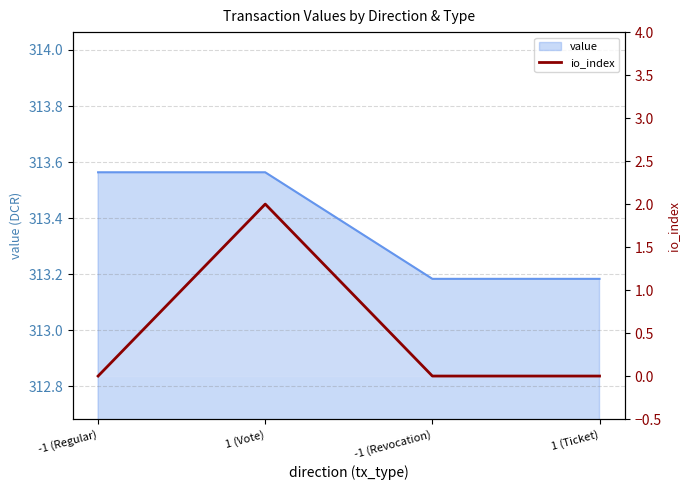

The chart shows a value of 0 at 1 (Ticket). True or false?

True